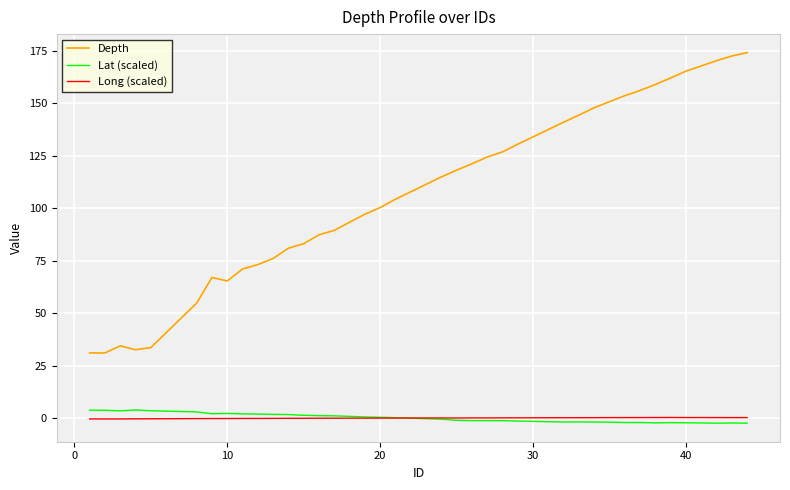

What is the minimum value for Lat (scaled)?

-2.4